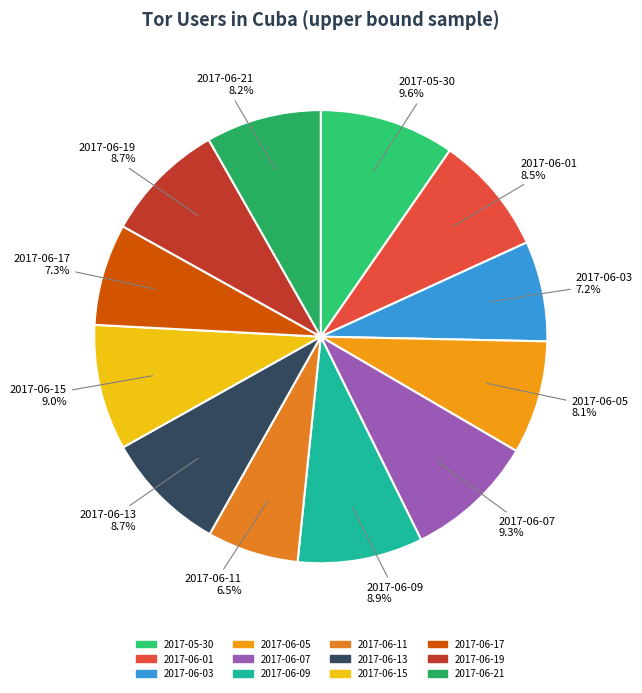

Do 2017-06-01 and 2017-06-15 together represent more than half of the pie?

No